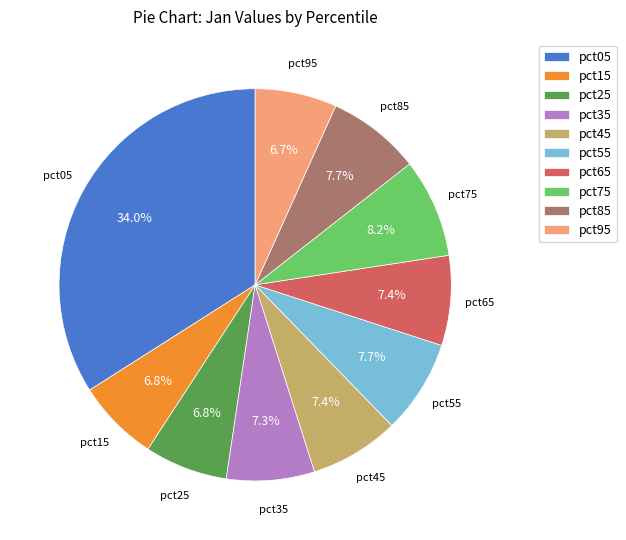

How many segments does this pie chart have?

10